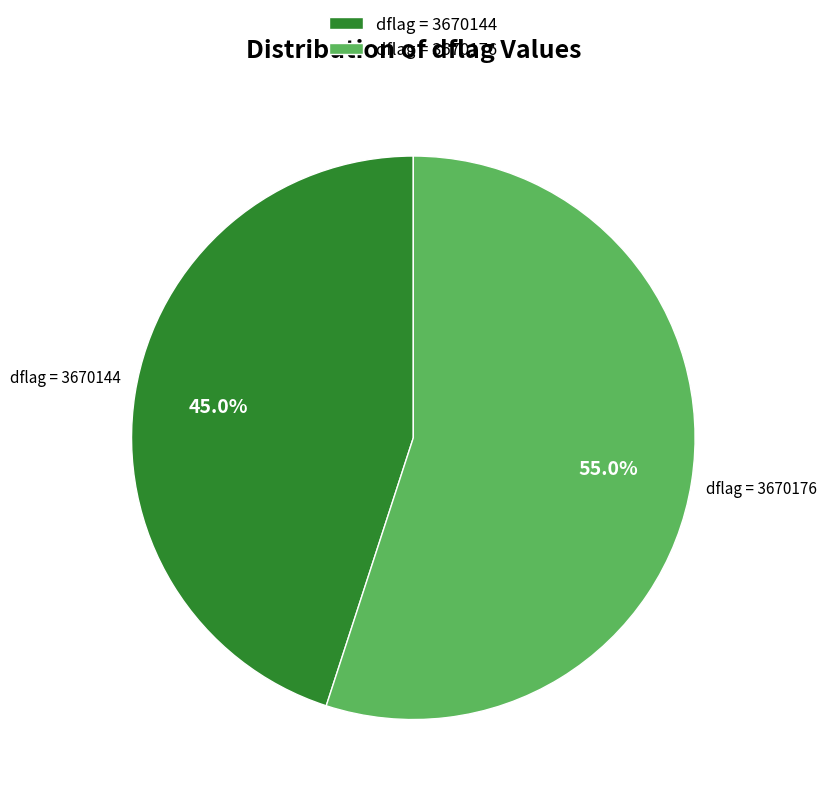

What is the ratio of the value at dflag = 3670144 to the value at dflag = 3670176?

0.8